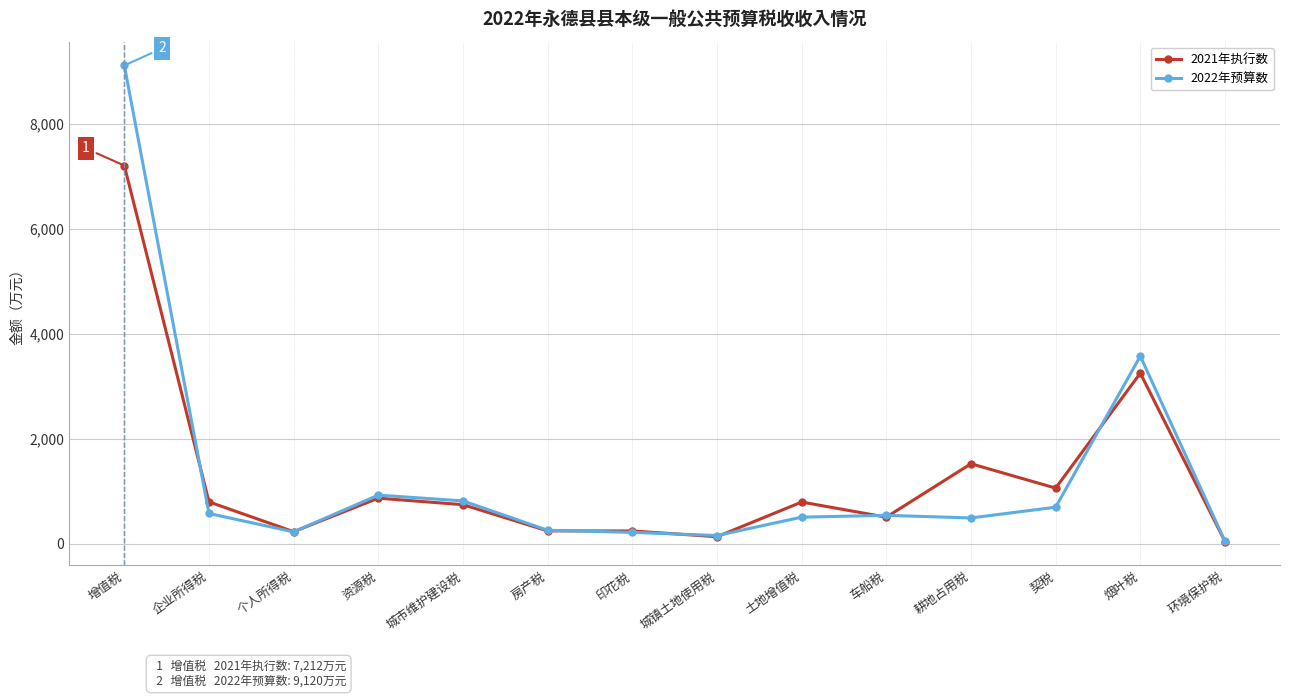

What is the label of the 4th point from the left?

资源税